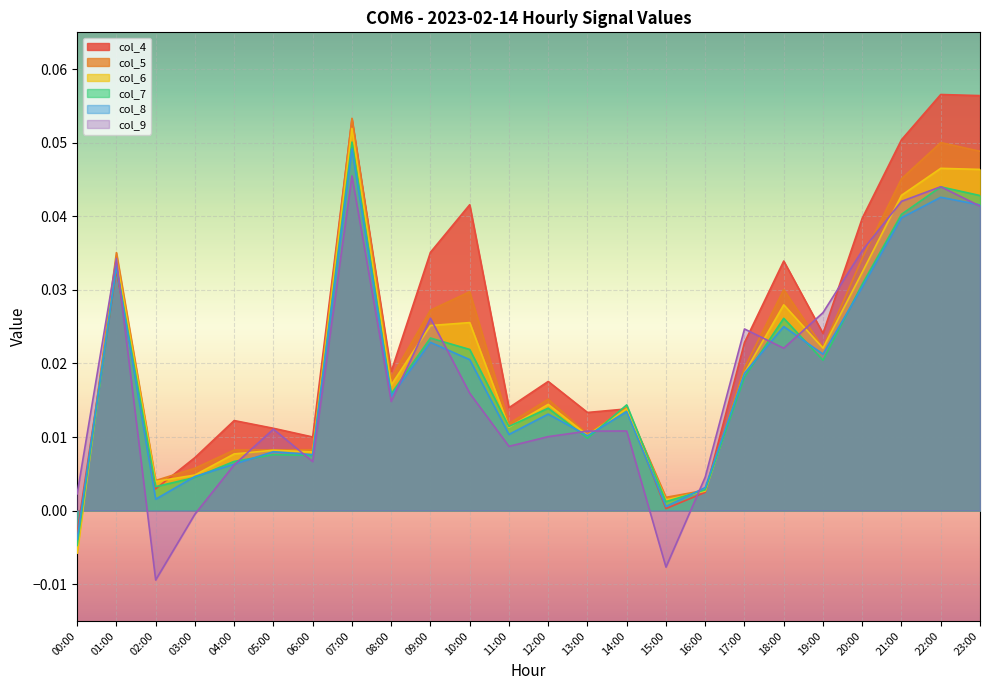

The col_9 series shows 0.0 at 08:00. True or false?

True